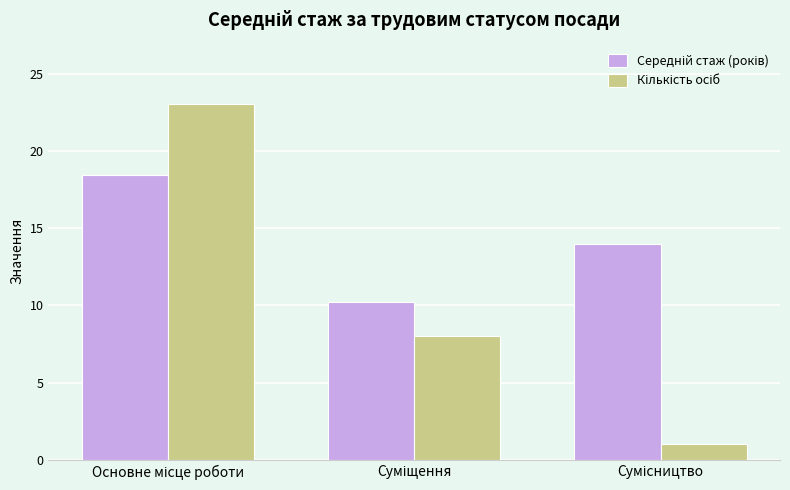

What is the smallest value displayed?

1.0